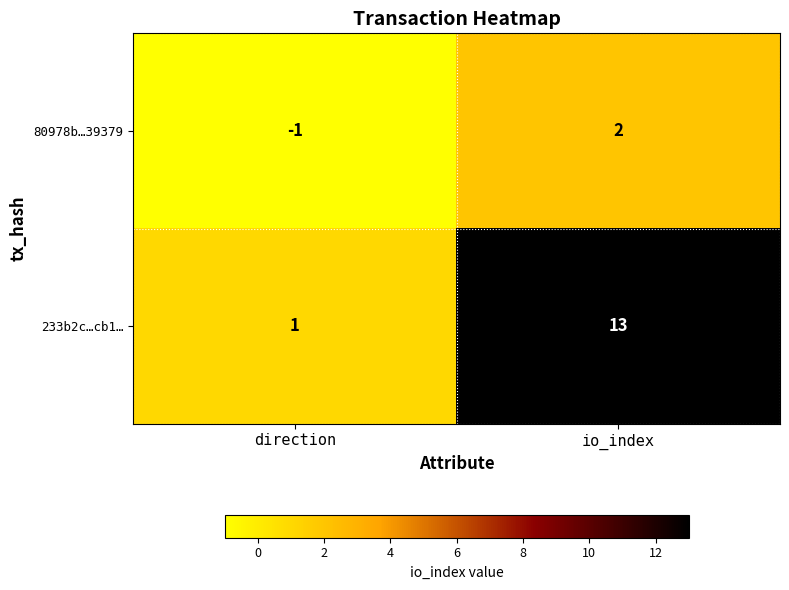

How many series are shown in this chart?

2